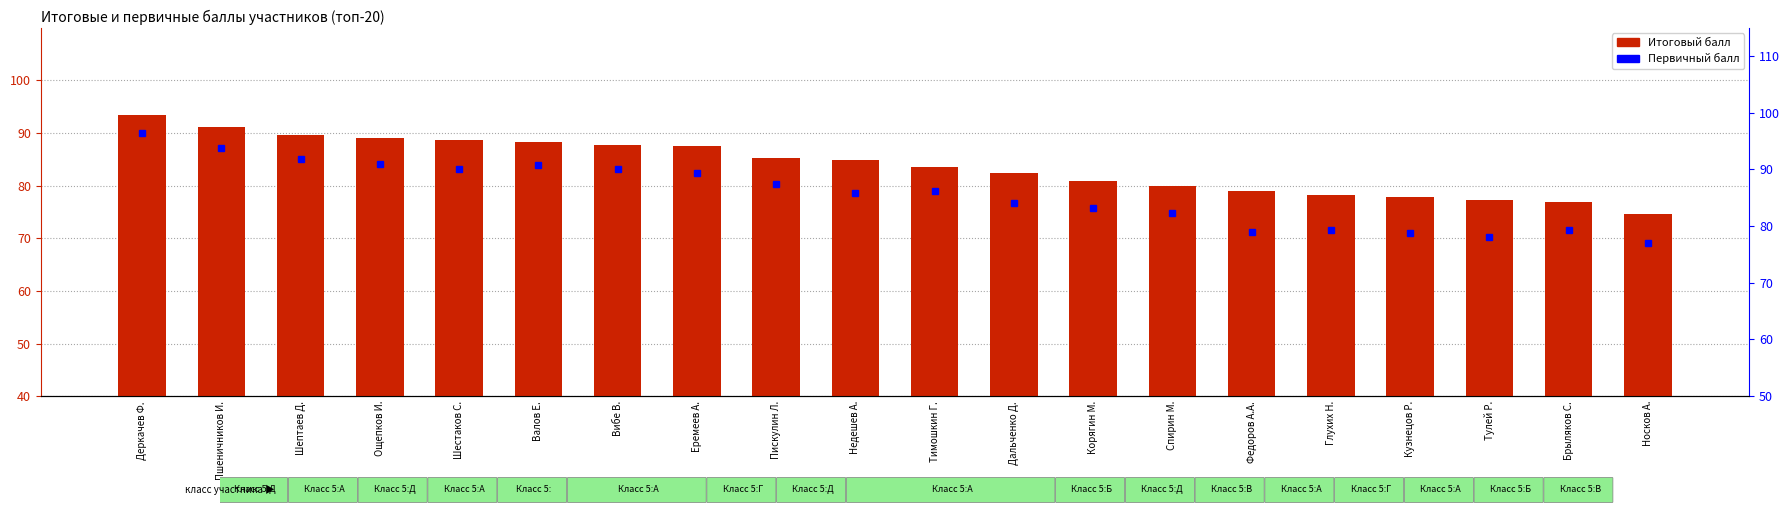

List the series in order of their peak value, lowest first.

Итоговый балл, Первичный балл